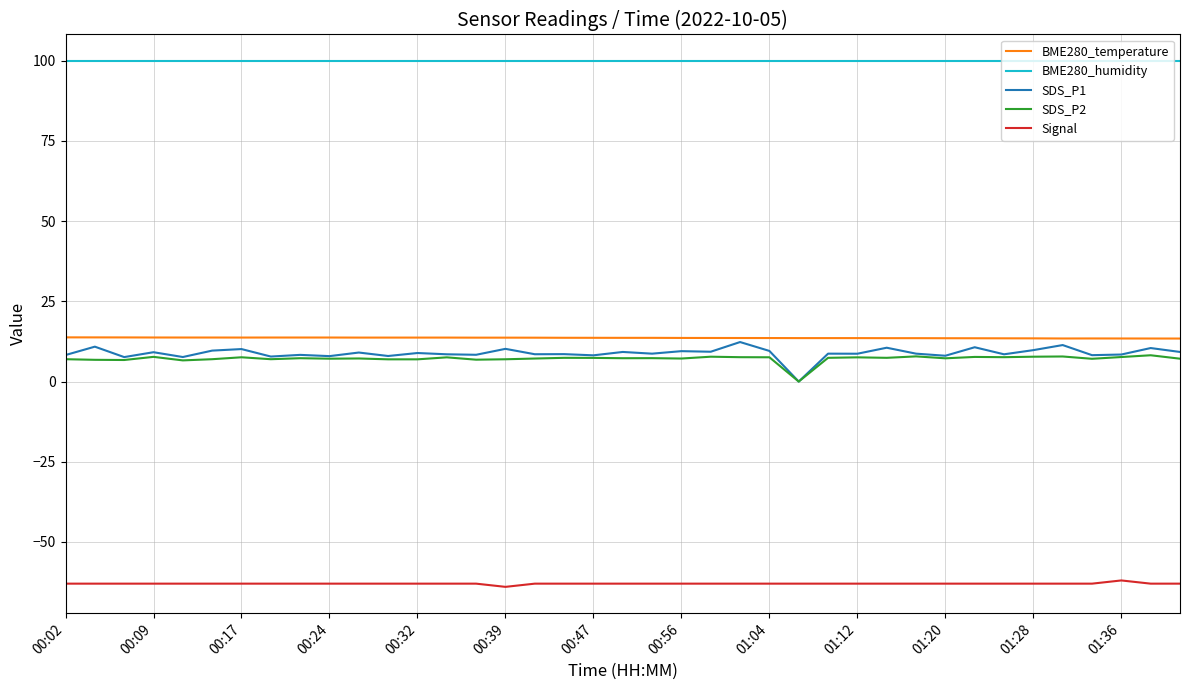

Which series has the largest total across all categories?

BME280_humidity